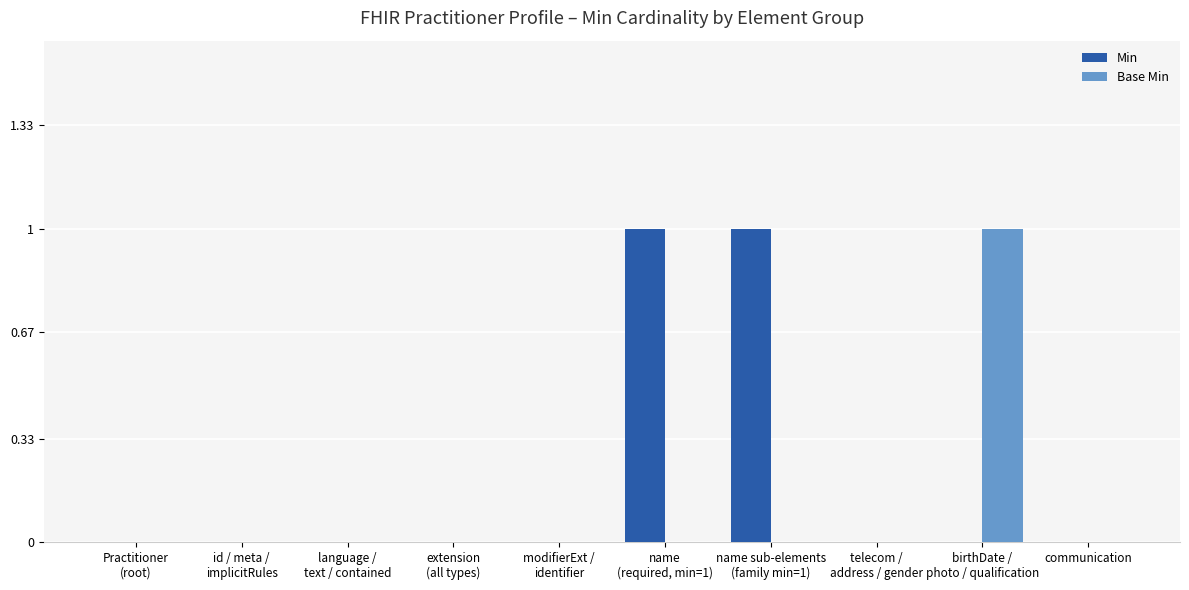

Reading left to right, transcribe all the data shown in this chart.

Min: 0	0	0	0	0	1	1	0	0	0
Base Min: 0	0	0	0	0	0	0	0	1	0